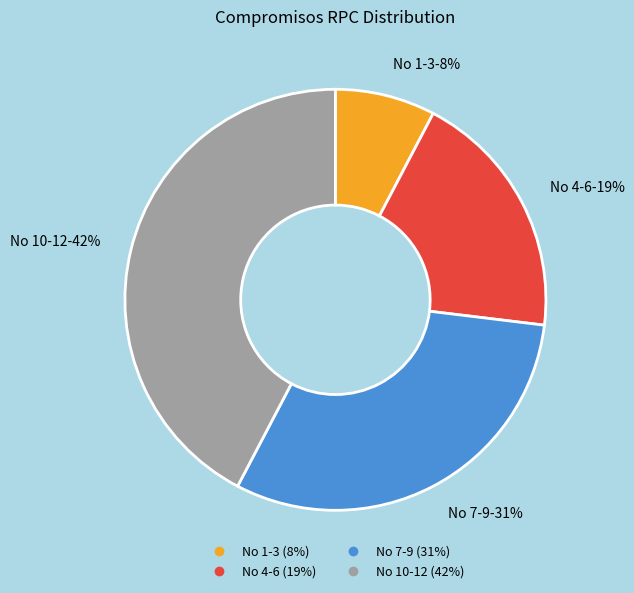

Count the number of slices in the pie.

4